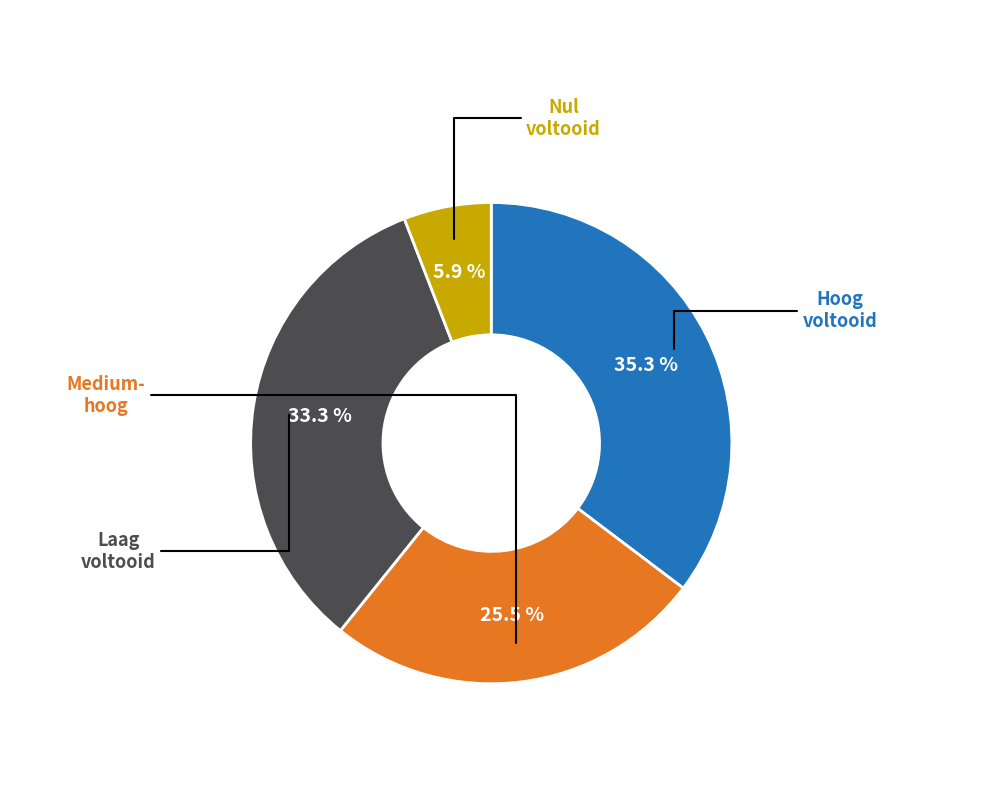

Count the number of slices in the pie.

4